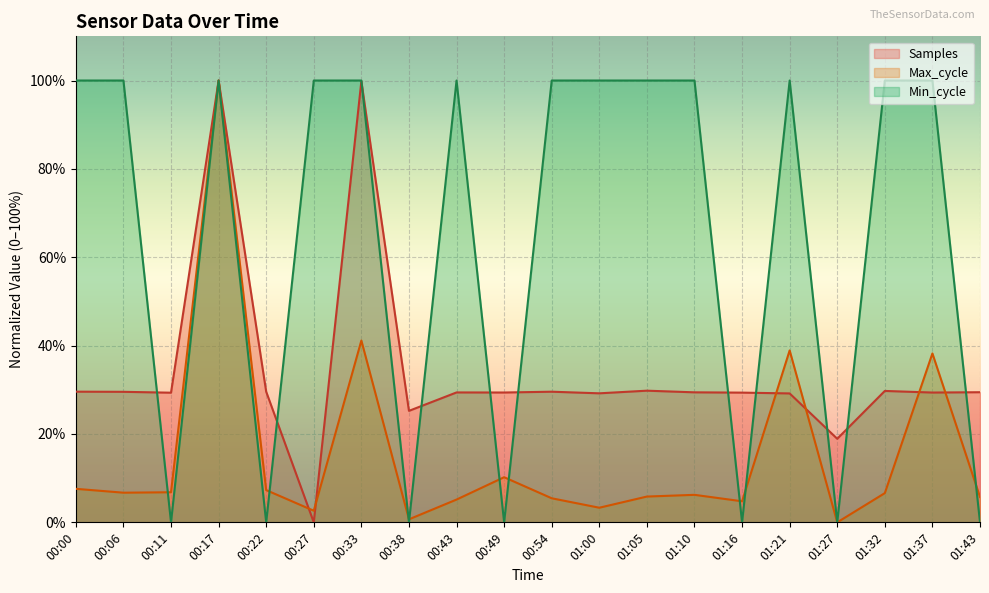

How many distinct data groups are displayed?

3